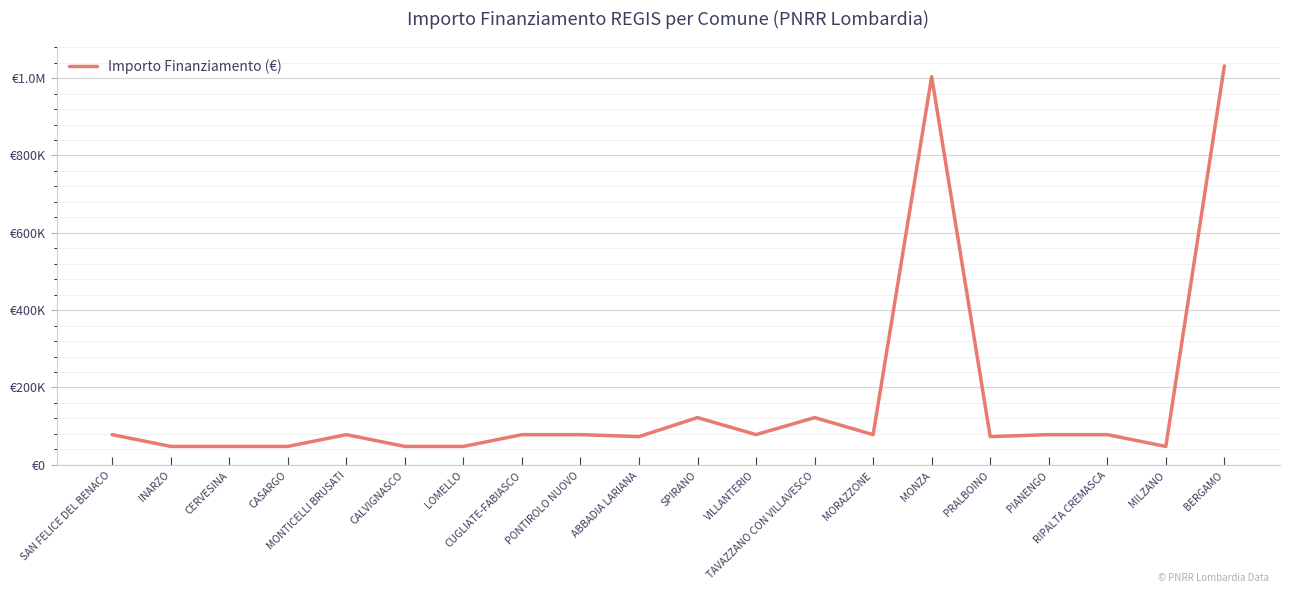

The chart shows a value of 77897 at CUGLIATE-FABIASCO. True or false?

True